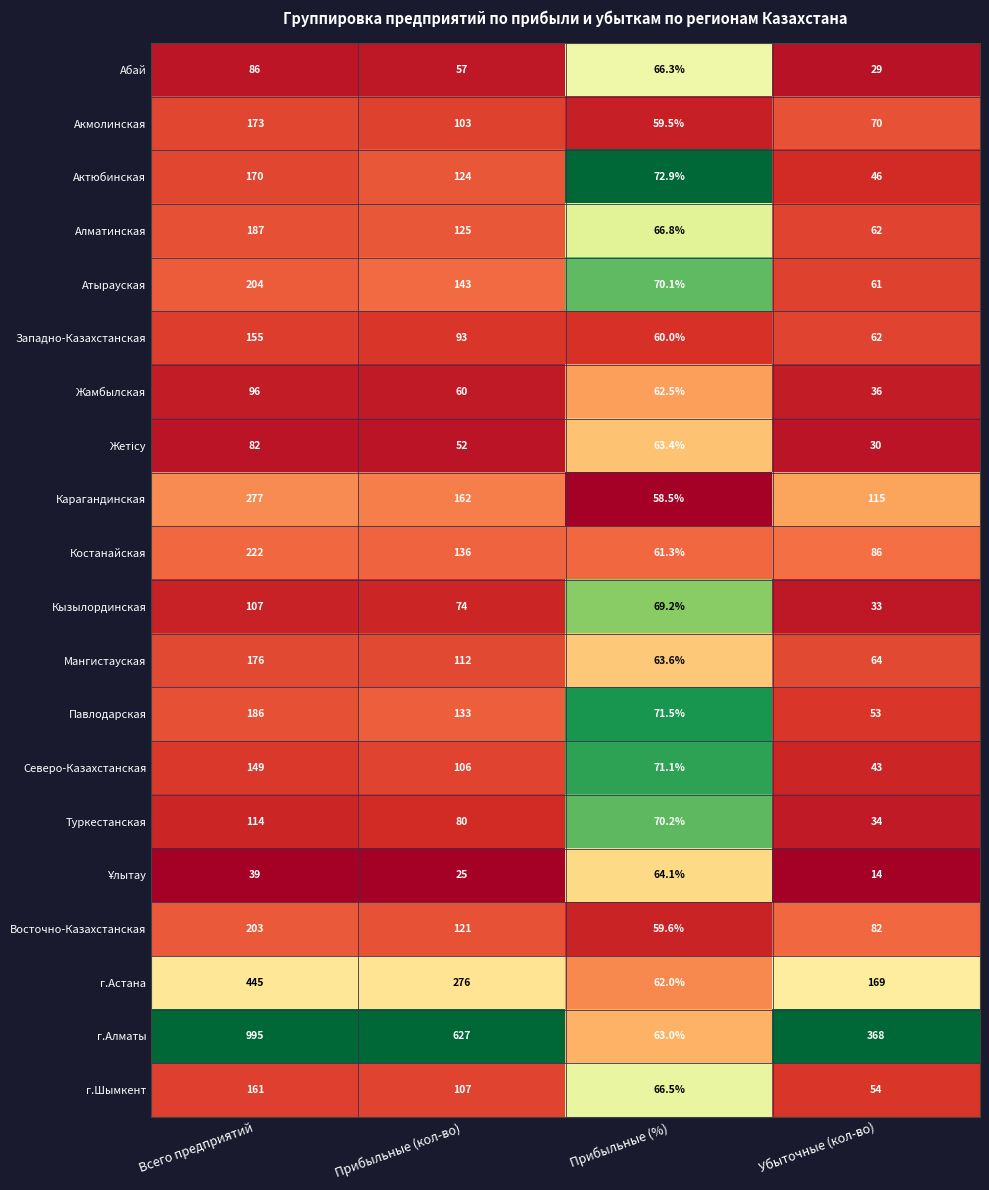

What is the sum of all Туркестанская values?

298.2